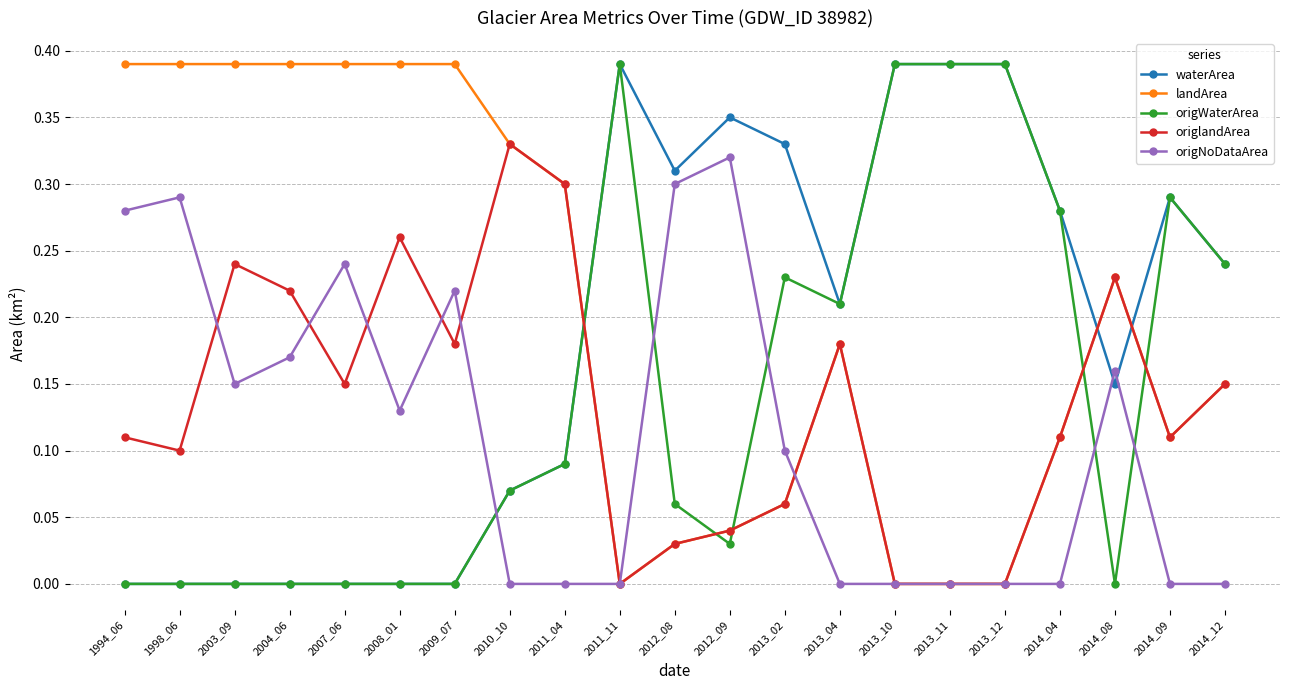

The waterArea series shows 0.0 at 2008_01. True or false?

True